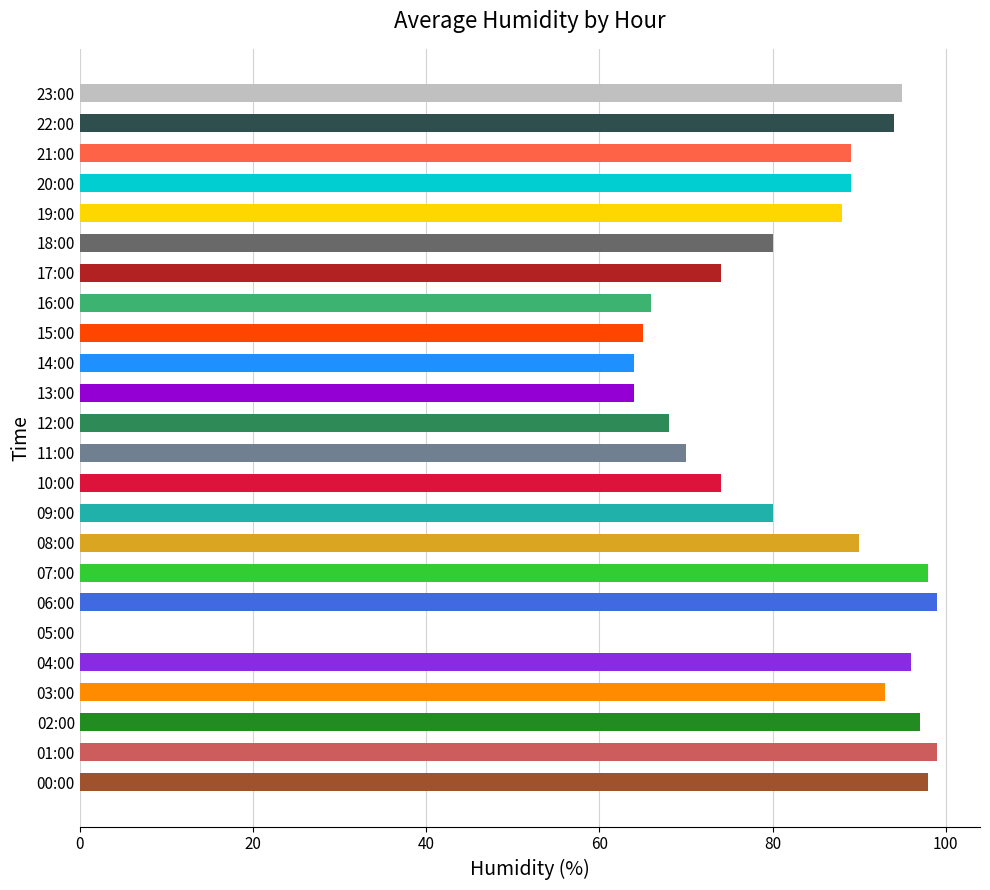

What is the sum of all values?

1930